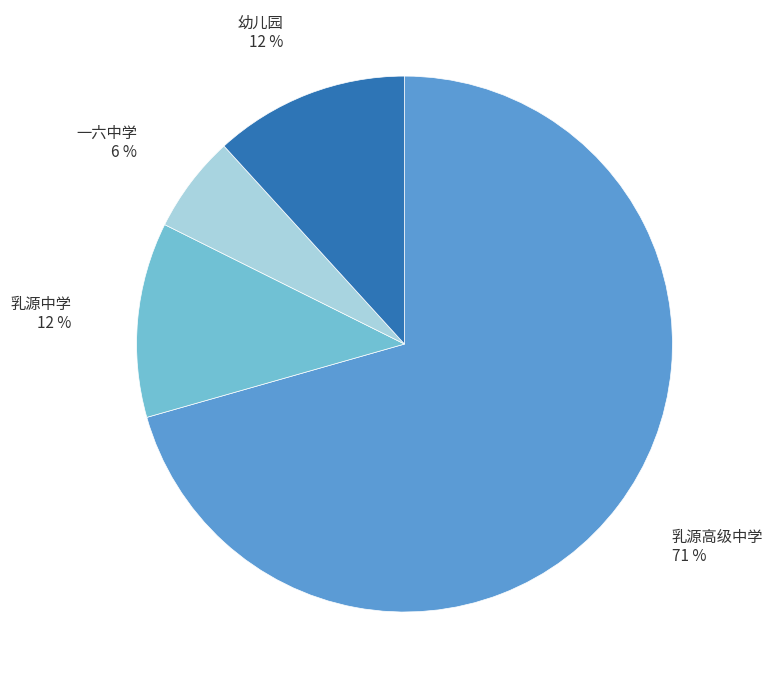

To the nearest percent, what percentage of the pie is 乳源中学?

12%